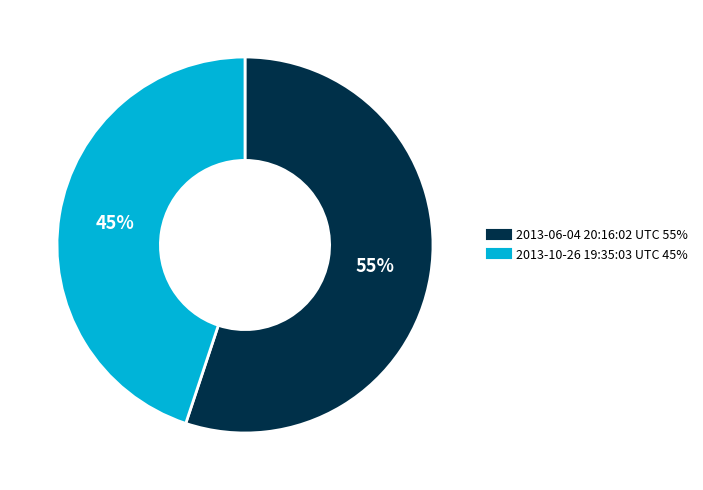

Approximately how many times larger is the value at 2013-10-26 19:35:03 UTC compared to 2013-06-04 20:16:02 UTC?

0.8